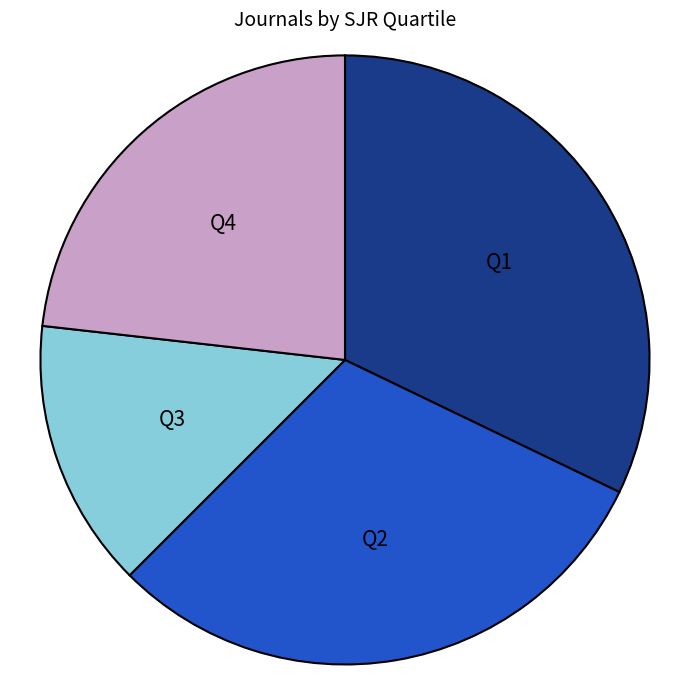

What is the ratio of the value at Q3 to the value at Q4?

0.6